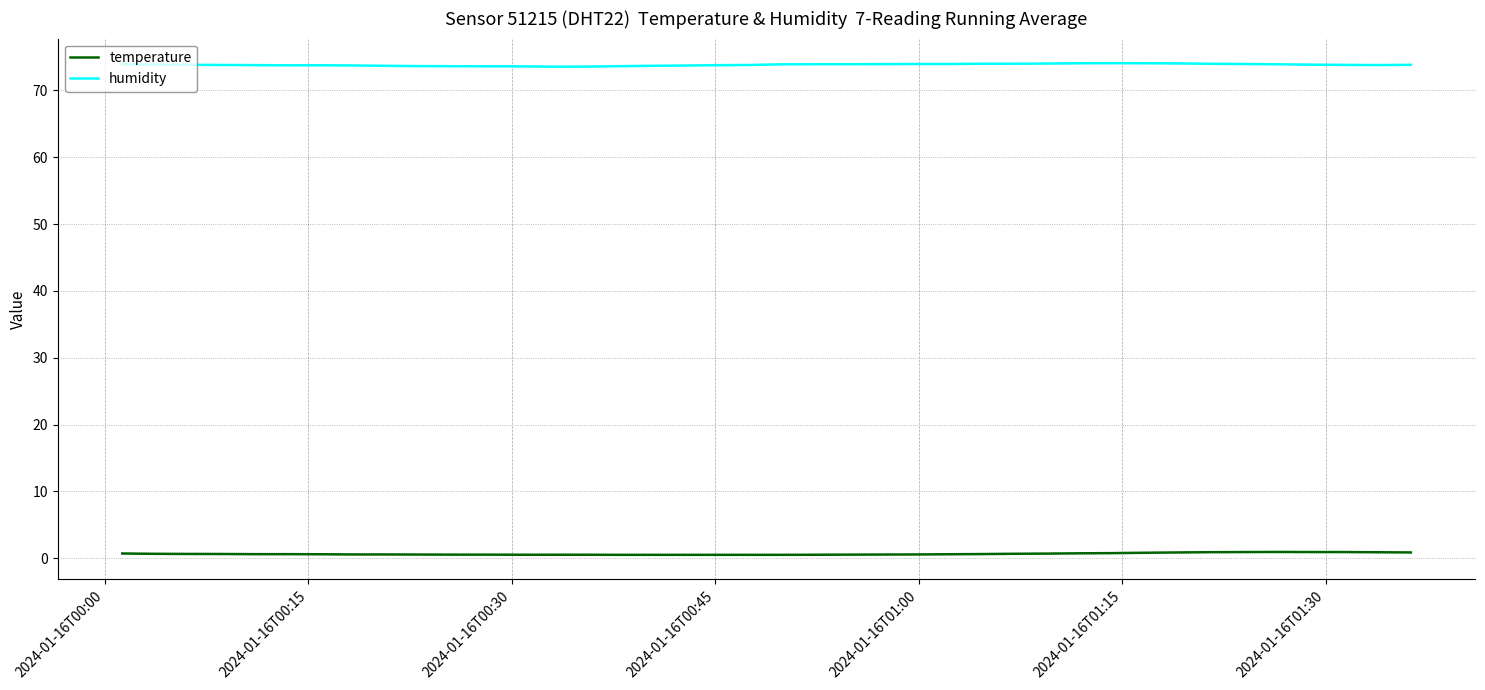

Which series has the largest total across all categories?

humidity